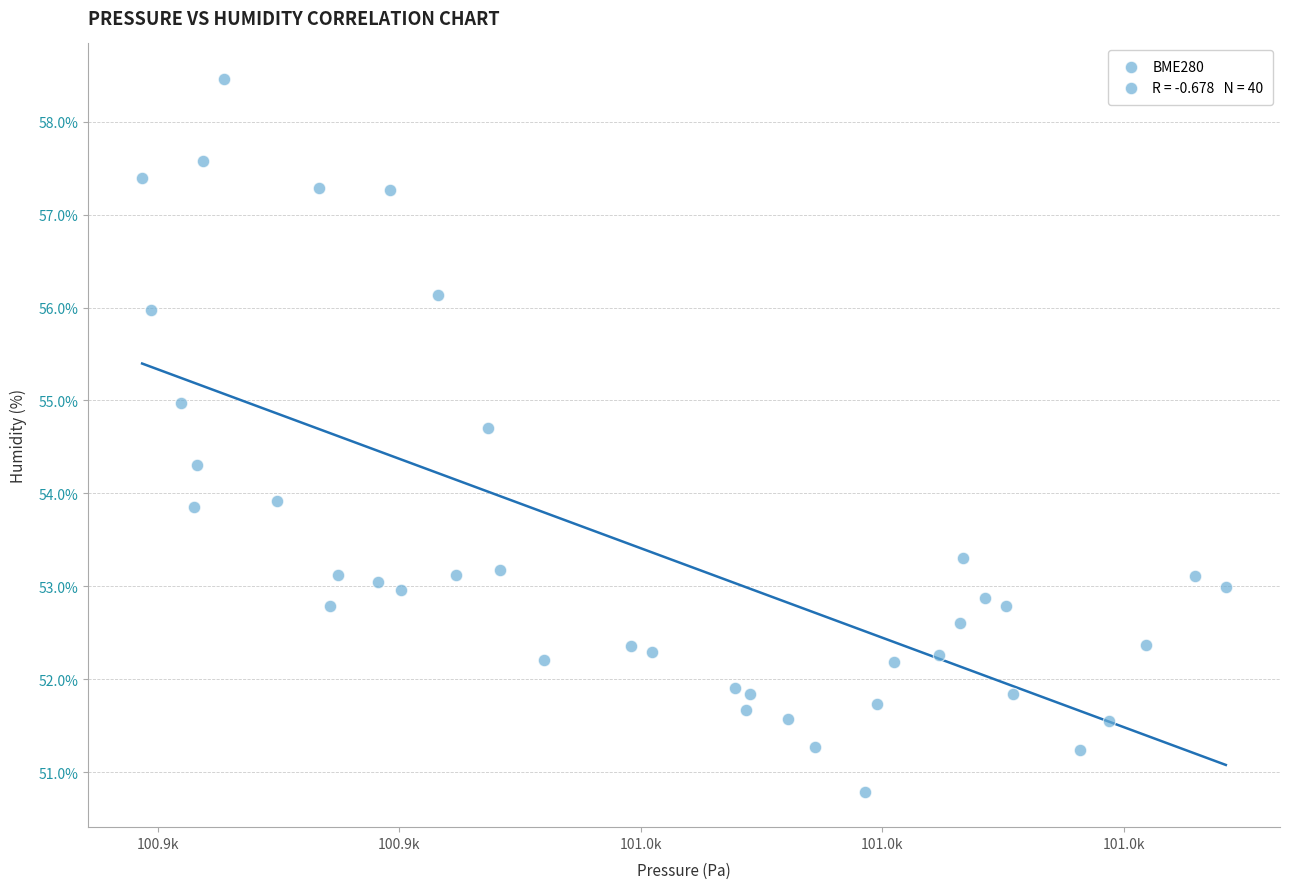

What is the range of X values (max minus min)?

89.7